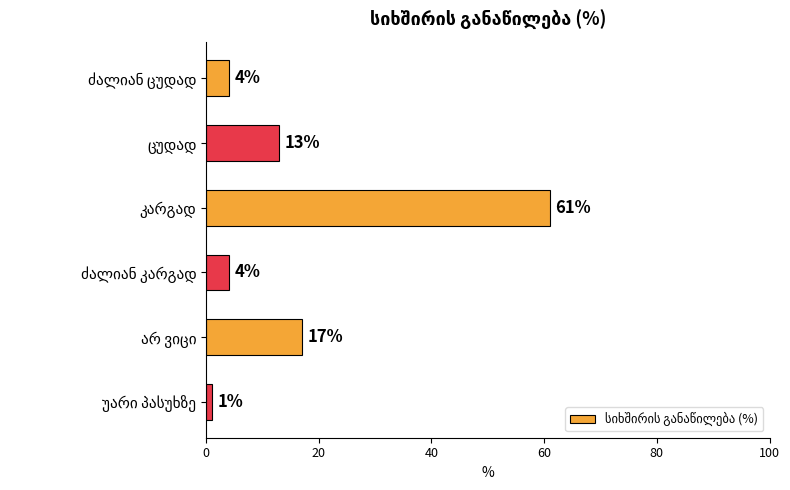

What is the greatest value displayed?

61